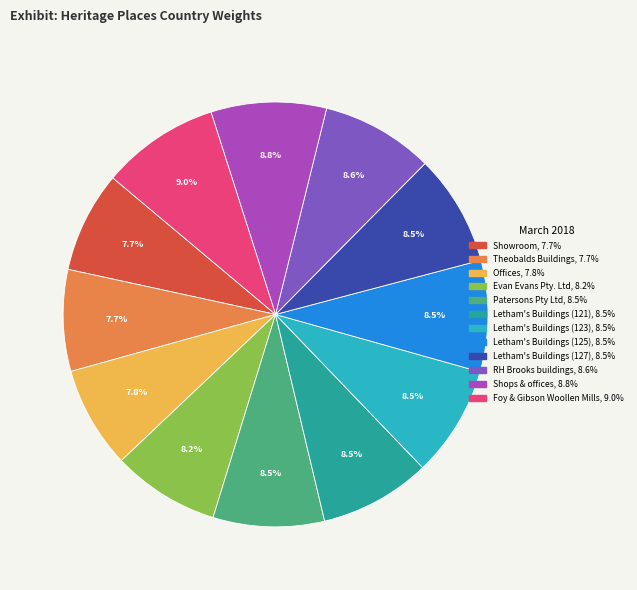

Do Letham's Buildings (125) and RH Brooks buildings together represent more than half of the pie?

No